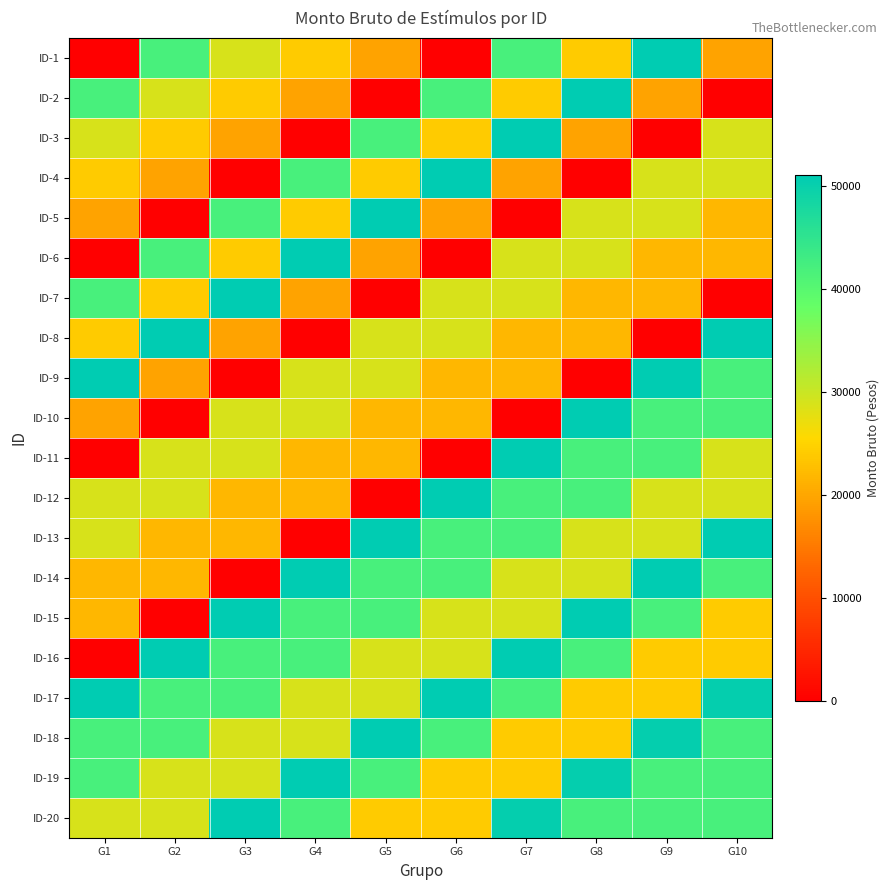

Rank the series by their maximum value, from highest to lowest.

ID-1, ID-2, ID-3, ID-4, ID-5, ID-6, ID-7, ID-8, ID-9, ID-10, ID-11, ID-12, ID-13, ID-14, ID-15, ID-16, ID-17, ID-18, ID-19, ID-20